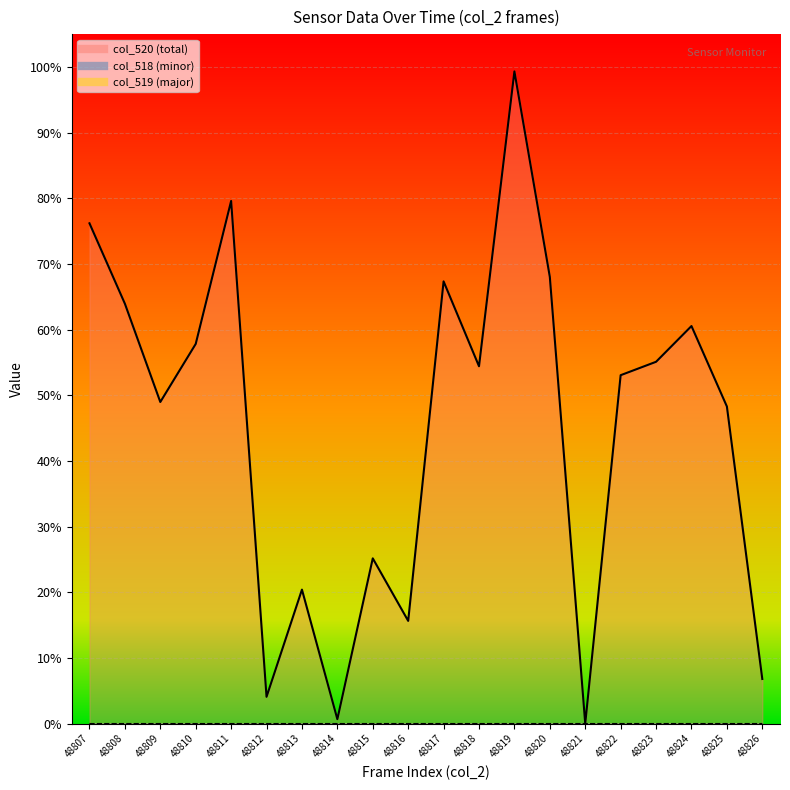

Reading right to left, what are all the values shown in this chart?

col_518 (minor): 48826=0.0	48825=0.0	48824=0.0	48823=0.0	48822=0.0	48821=0.0	48820=0.0	48819=0.0	48818=0.0	48817=0.0	48816=0.0	48815=0.0	48814=0.0	48813=0.0	48812=0.0	48811=0.0	48810=0.0	48809=0.0	48808=0.0	48807=0.0
col_519 (major): 48826=0.0	48825=0.0	48824=0.0	48823=0.0	48822=0.0	48821=0.0	48820=0.0	48819=0.0	48818=0.0	48817=0.0	48816=0.0	48815=0.0	48814=0.0	48813=0.0	48812=0.0	48811=0.0	48810=0.0	48809=0.0	48808=0.0	48807=0.0
col_520 (total): 48826=0.1	48825=0.5	48824=0.6	48823=0.6	48822=0.5	48821=0.0	48820=0.7	48819=1.0	48818=0.5	48817=0.7	48816=0.2	48815=0.3	48814=0.0	48813=0.2	48812=0.0	48811=0.8	48810=0.6	48809=0.5	48808=0.6	48807=0.8